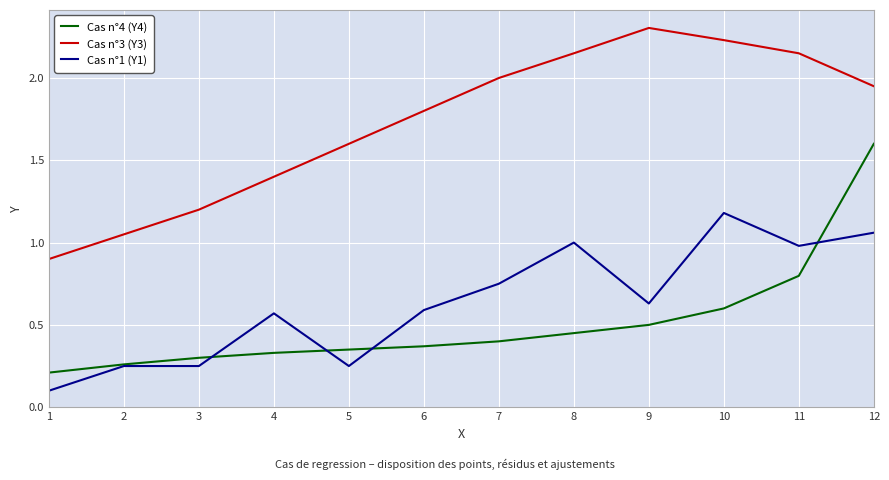

What is the difference between the highest and lowest values at 11?

1.4